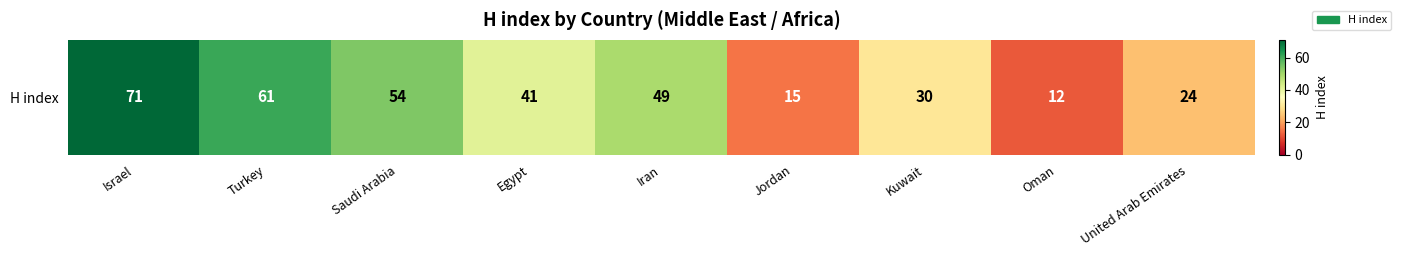

List the labels in order of value, smallest first.

Oman, Jordan, United Arab Emirates, Kuwait, Egypt, Iran, Saudi Arabia, Turkey, Israel